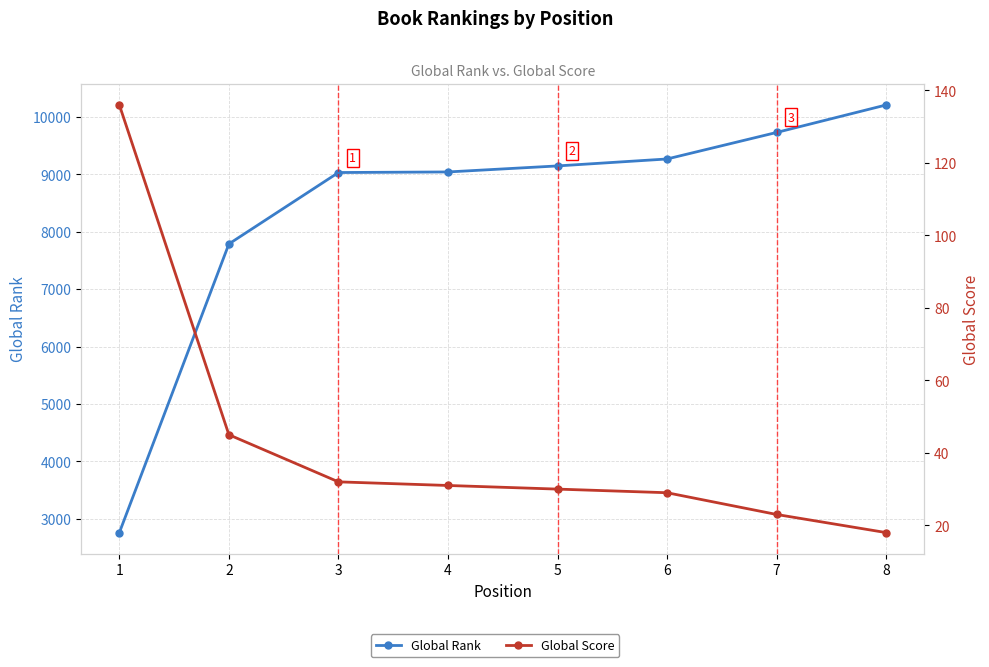

Reading left to right, extract all data points from this chart.

Global Rank: 2758	7787	9031	9041	9146	9267	9729	10208
Global Score: 136	45	32	31	30	29	23	18